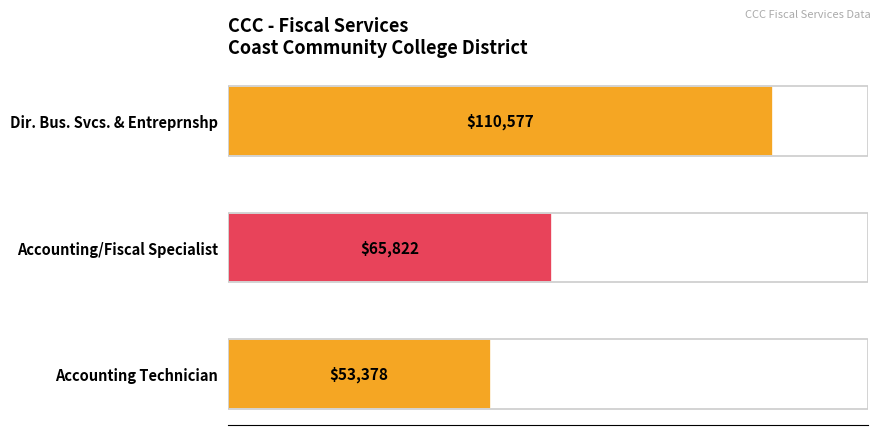

Reading top to bottom, what are all the values shown in this chart?

110577	65822	53378